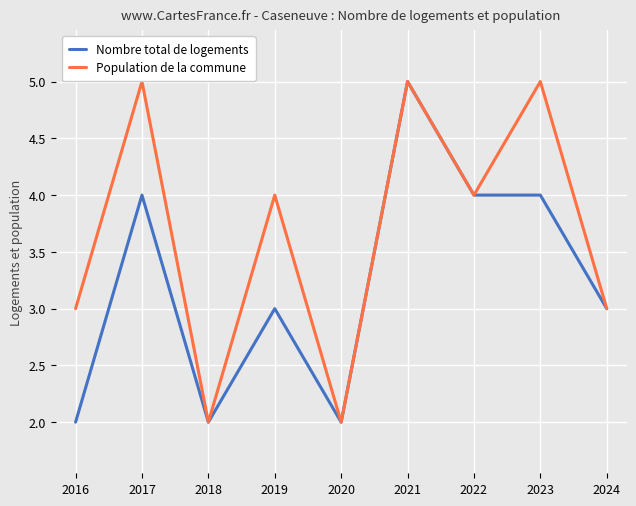

What is the maximum value shown in the chart?

5